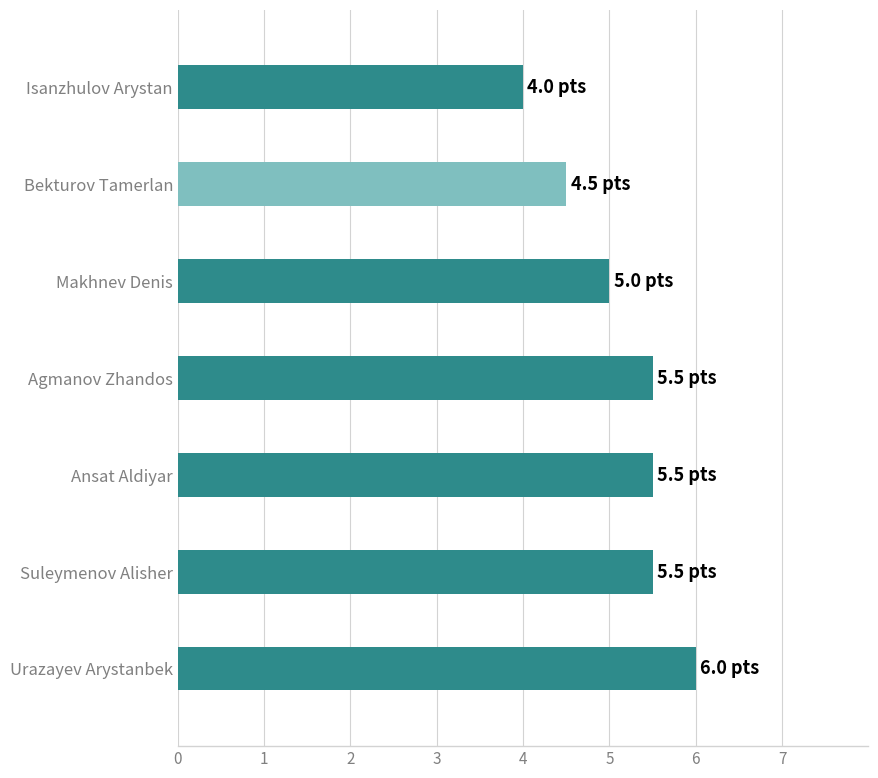

What value does the data have at Isanzhulov Arystan?

4.0